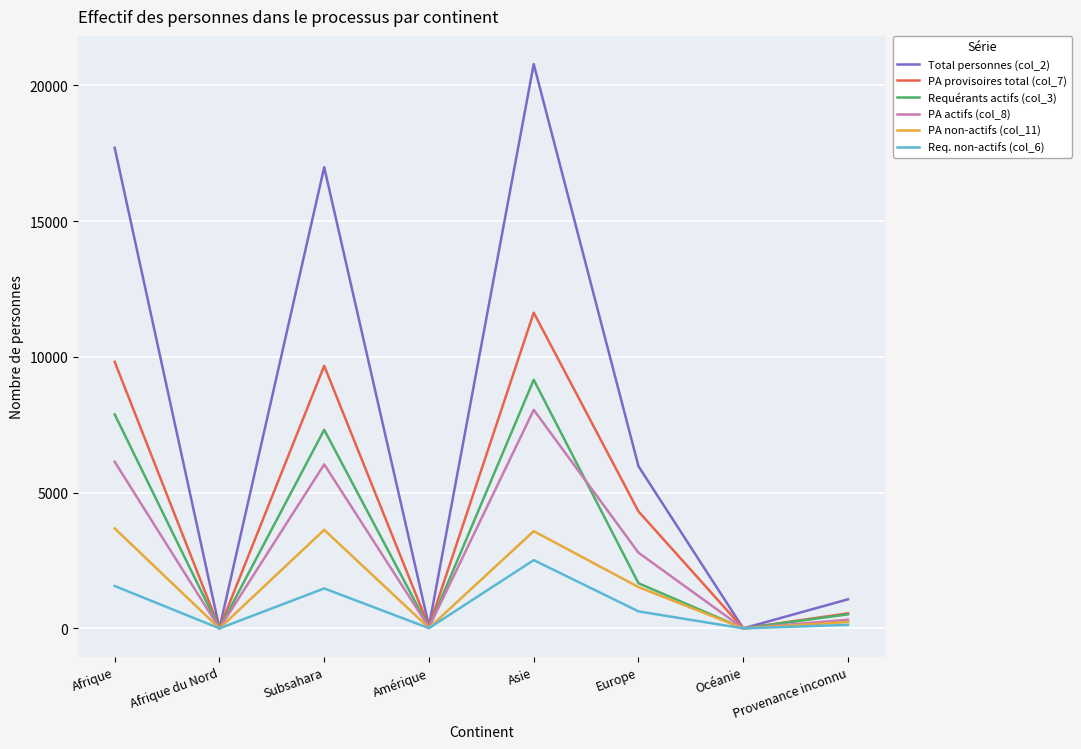

What is the average value of the Total personnes (col_2) series?

7823